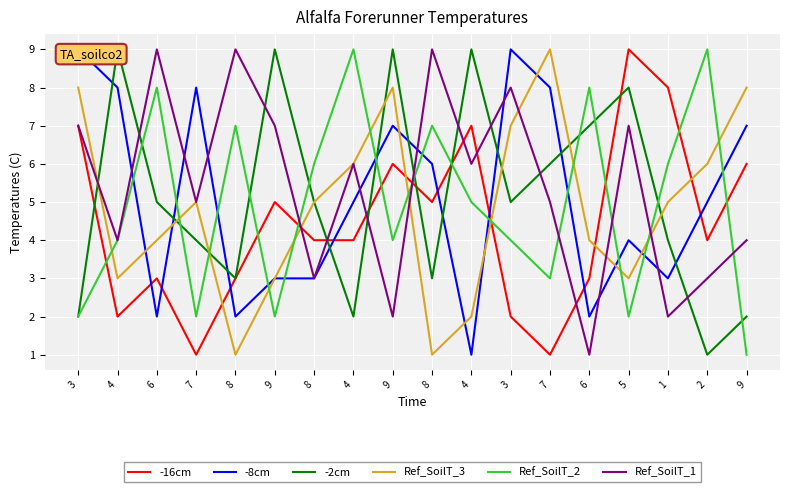

How many intersections are there between Ref_SoilT_3 and Ref_SoilT_1?

6